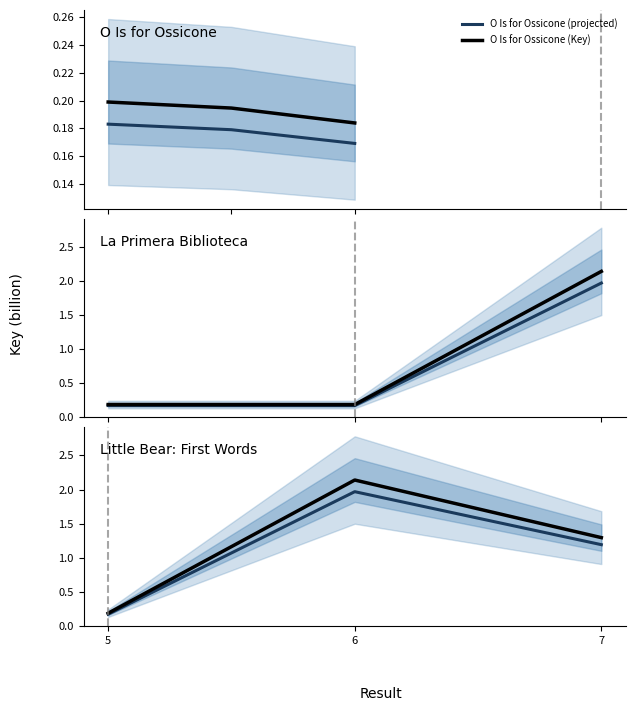

Read the O Is for Ossicone (projected) value at 5.

0.2